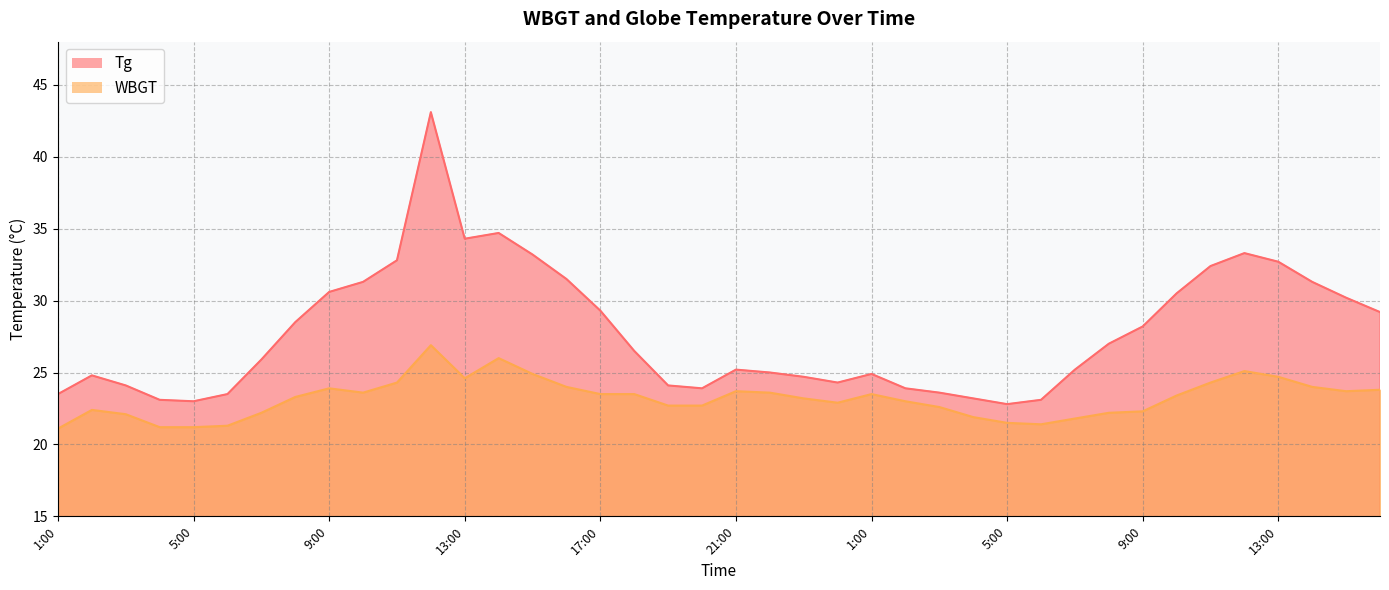

Which series changed the most between 13:00 and 23:00?

Tg